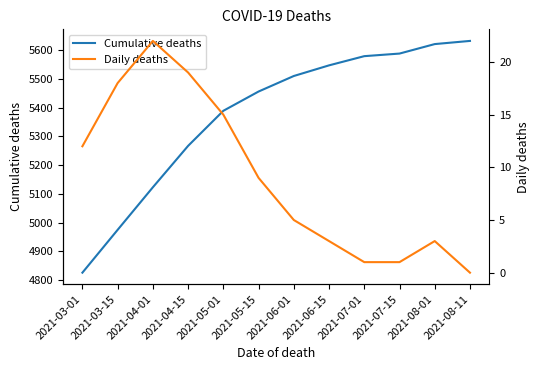

At which category does Daily deaths reach its first local peak?

2021-04-01